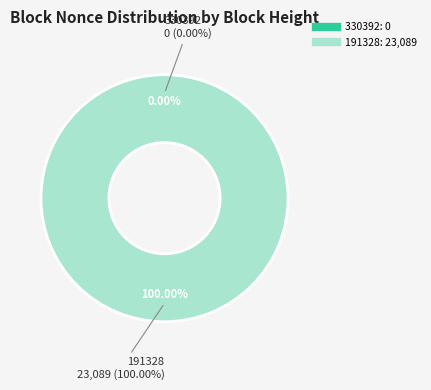

Does 330392 account for over 50% of the chart?

No